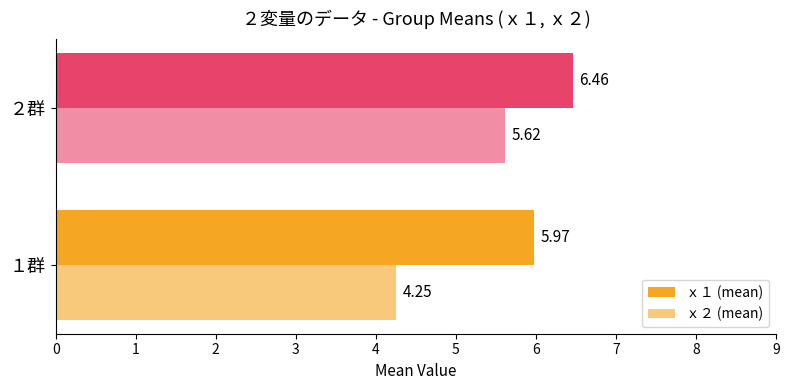

How many series are shown in this chart?

2